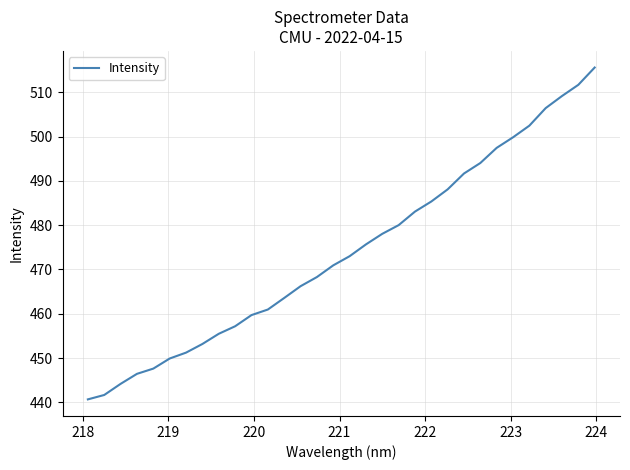

What is the difference between the maximum and minimum values?

74.9